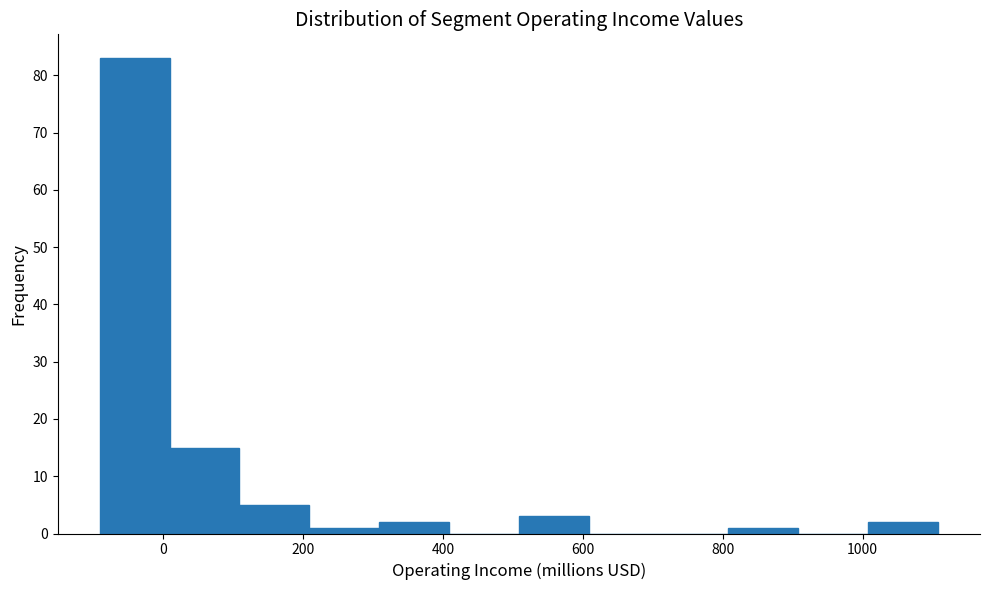

Reading left to right, list every bar in this chart as the range it spans on the x-axis followed by its height. Neither the bar edges nor the heights are printed on the chart, so give them approximately, as read against the axes.

-100 to 0: 83
0 to 100: 15
100 to 200: 5
200 to 300: 1
300 to 400: 2
400 to 500: 0
500 to 600: 3
600 to 700: 0
700 to 800: 0
800 to 900: 1
900 to 1000: 0
1000 to 1100: 2